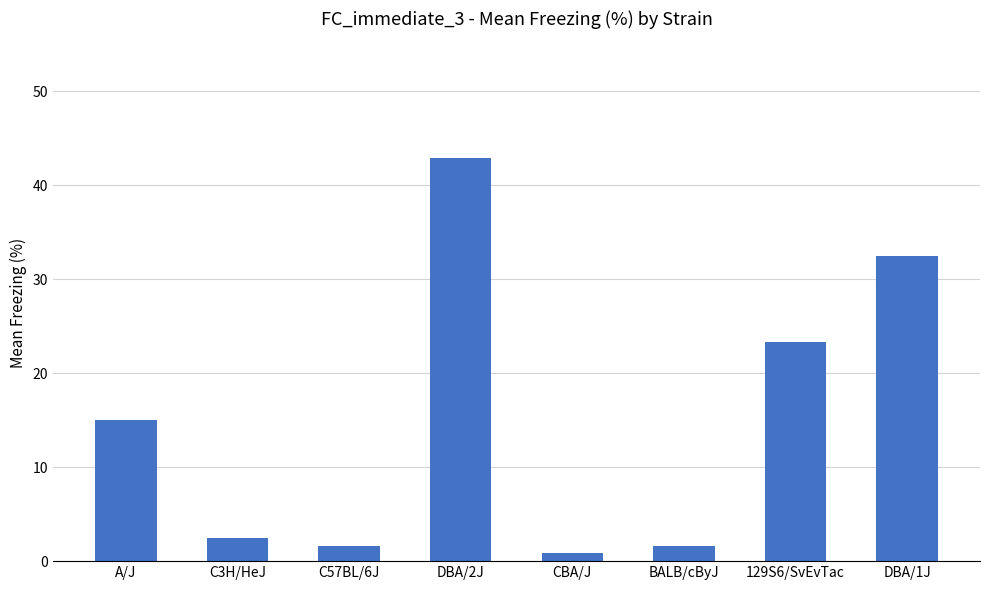

What is the sum of all values?

120.3